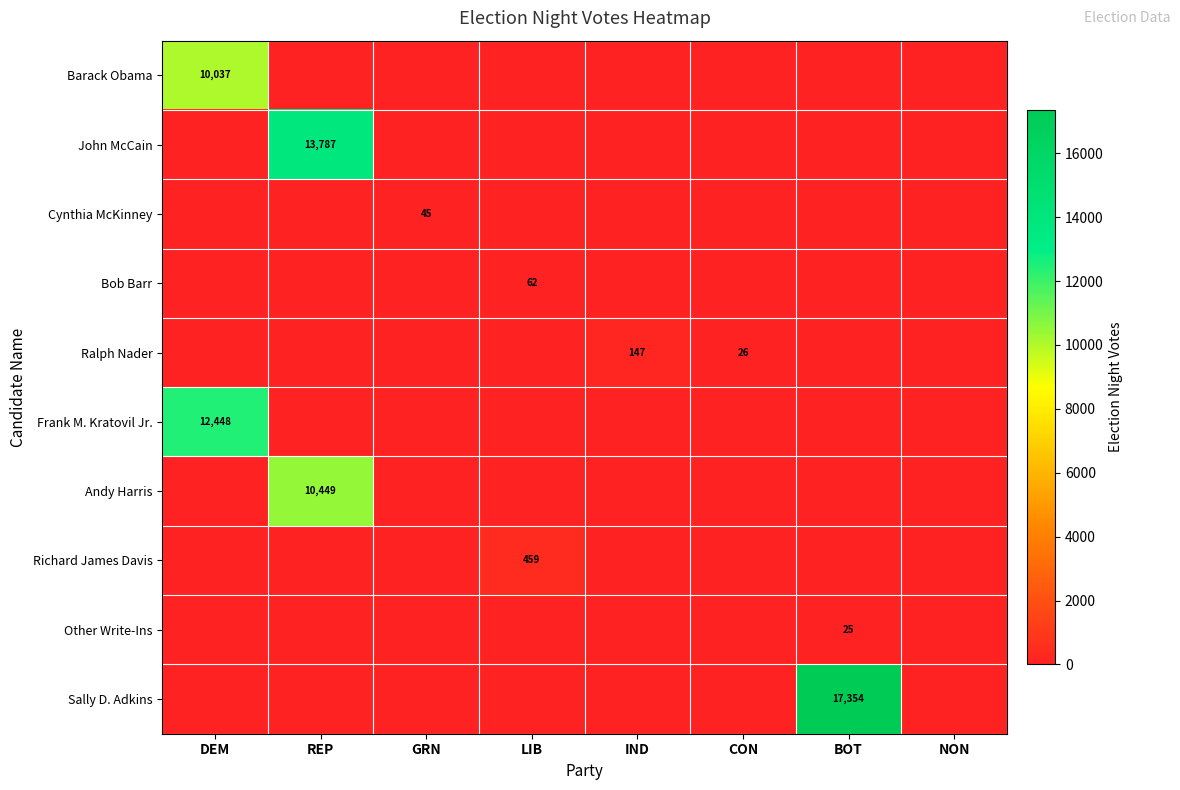

The value of Ralph Nader at CON is 17. True or false?

False